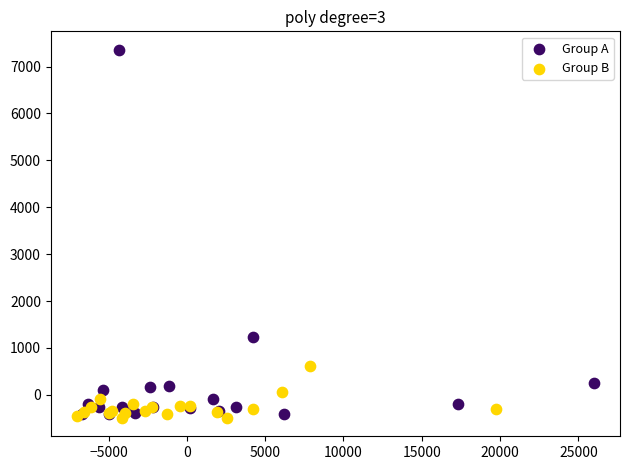

Which series reaches the minimum Y coordinate?

Group B